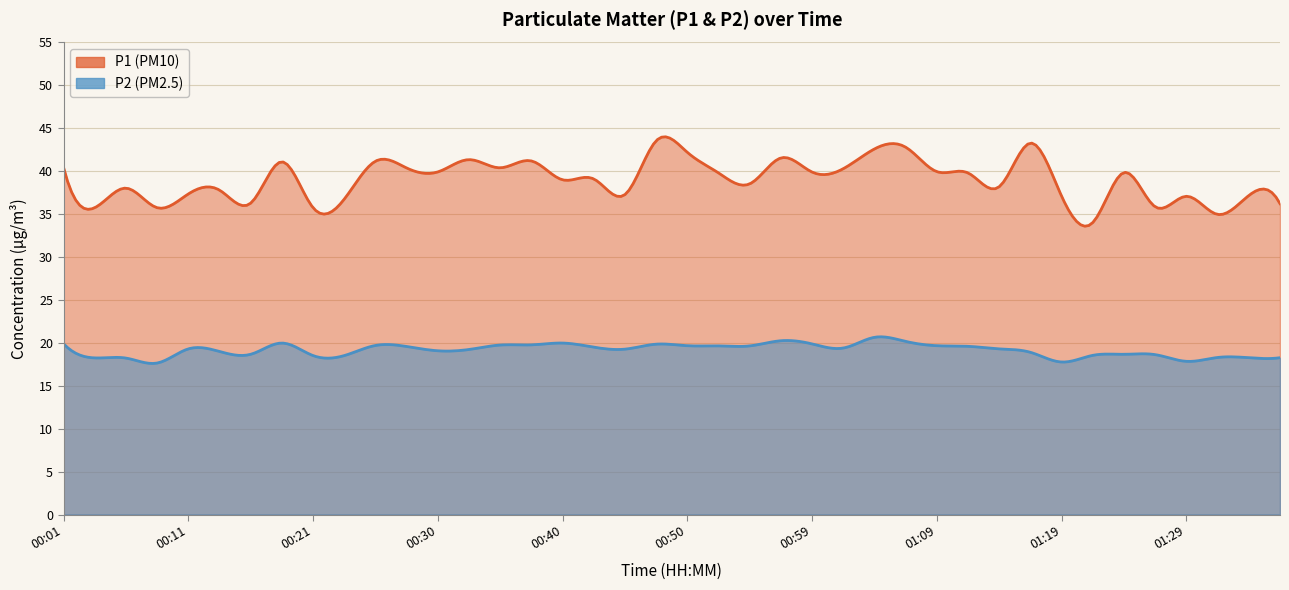

Where is P2 nearest to the value 19?

00:13